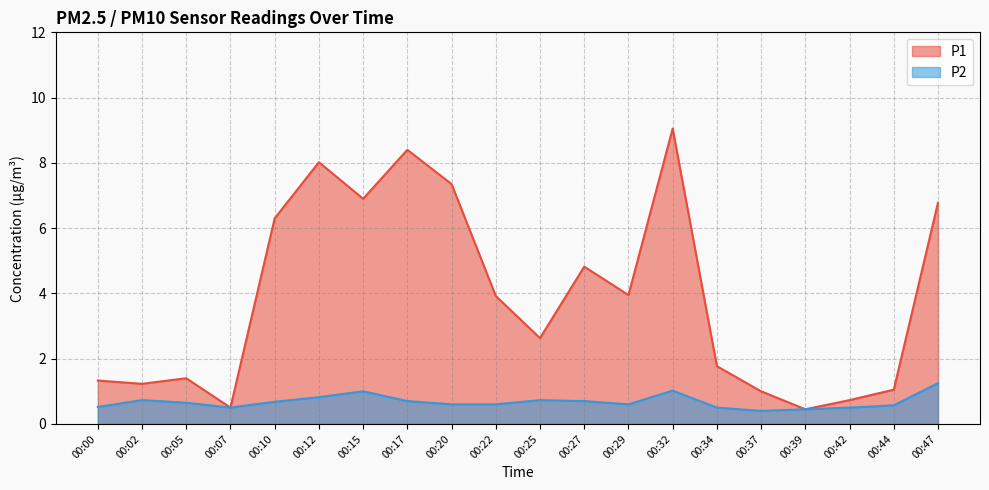

Reading left to right, transcribe all the data shown in this chart.

P1: 00:00=1.3	00:02=1.2	00:05=1.4	00:07=0.5	00:10=6.3	00:12=8.0	00:15=6.9	00:17=8.4	00:20=7.3	00:22=3.9	00:25=2.6	00:27=4.8	00:29=4.0	00:32=9.1	00:34=1.8	00:37=1.0	00:39=0.5	00:42=0.7	00:44=1.1	00:47=6.8
P2: 00:00=0.5	00:02=0.7	00:05=0.7	00:07=0.5	00:10=0.7	00:12=0.8	00:15=1.0	00:17=0.7	00:20=0.6	00:22=0.6	00:25=0.7	00:27=0.7	00:29=0.6	00:32=1.0	00:34=0.5	00:37=0.4	00:39=0.5	00:42=0.5	00:44=0.6	00:47=1.2